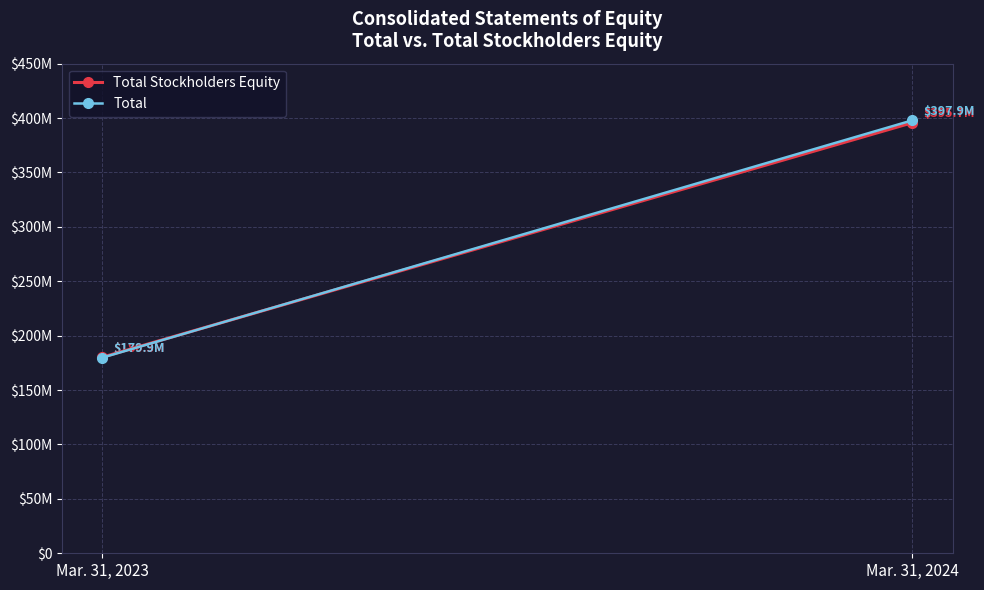

Is this an area chart (filled region under the line)?

No